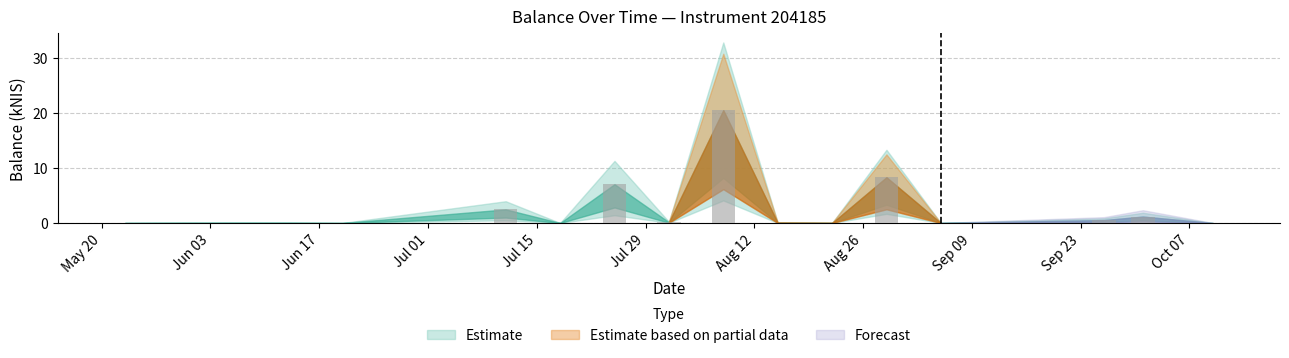

What is the greatest value displayed?

20.5